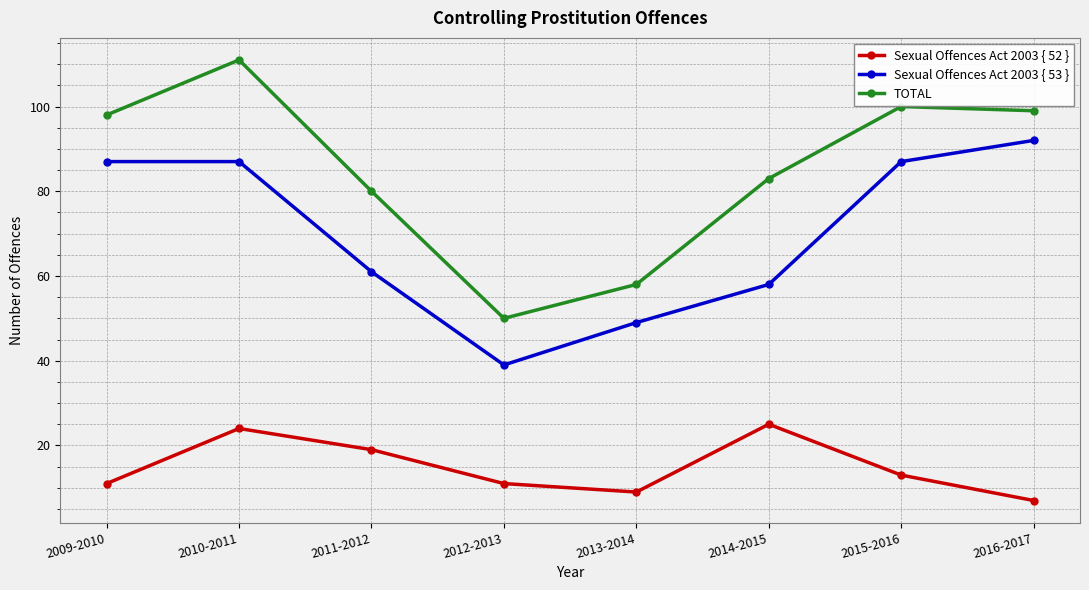

What is the label of the 4th point from the right?

2013-2014